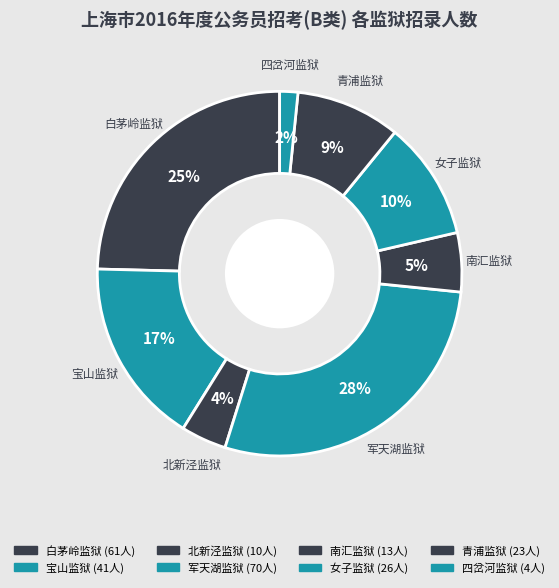

To the nearest percent, what is the difference between the 女子监狱 and 南汇监狱 slice percentages?

5%